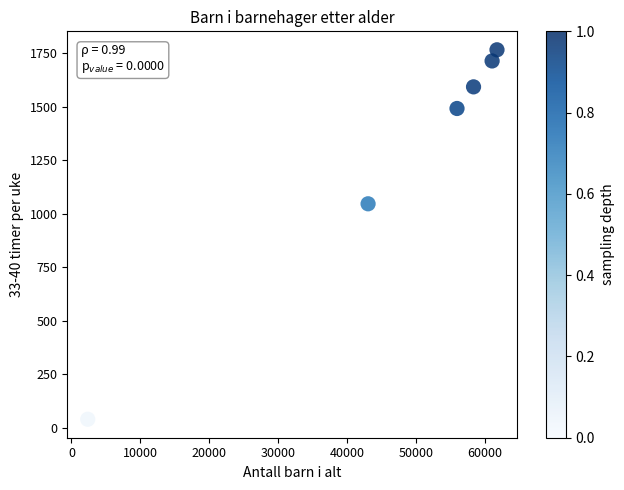

What Y value in the scatter plot is closest to 902?

1046